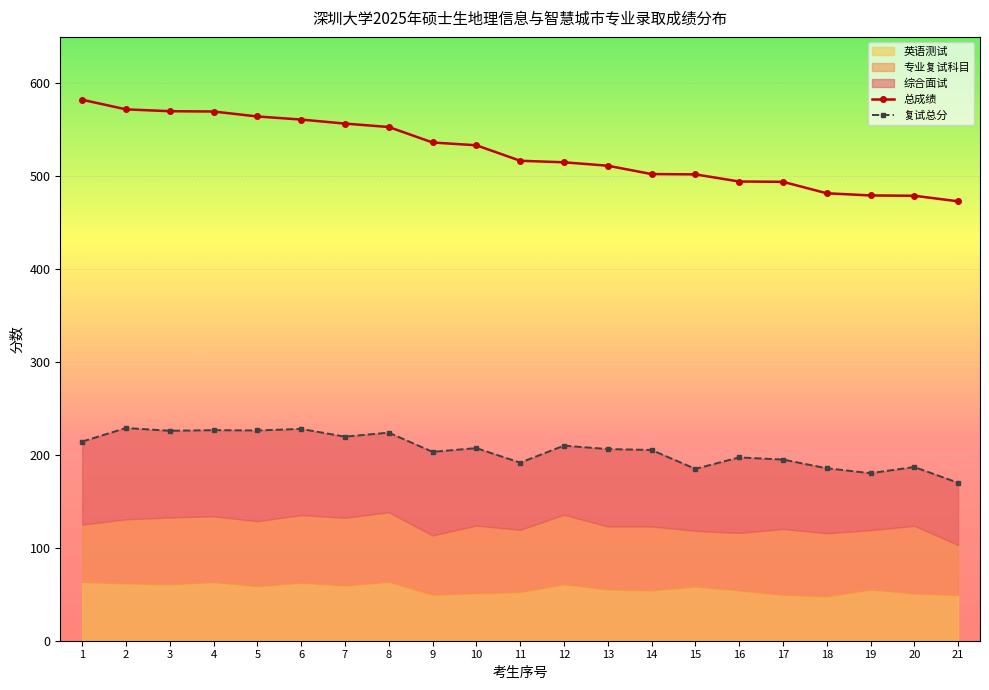

At which label does 复试总分 first exceed 206?

1